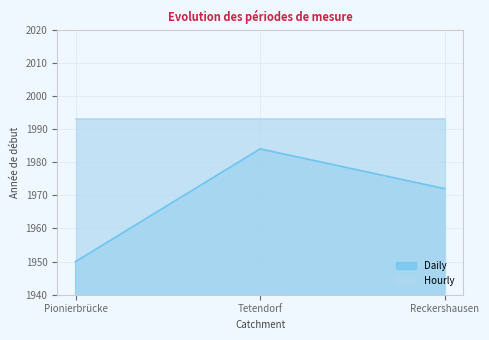

The value at Tetendorf is 1984. True or false?

True